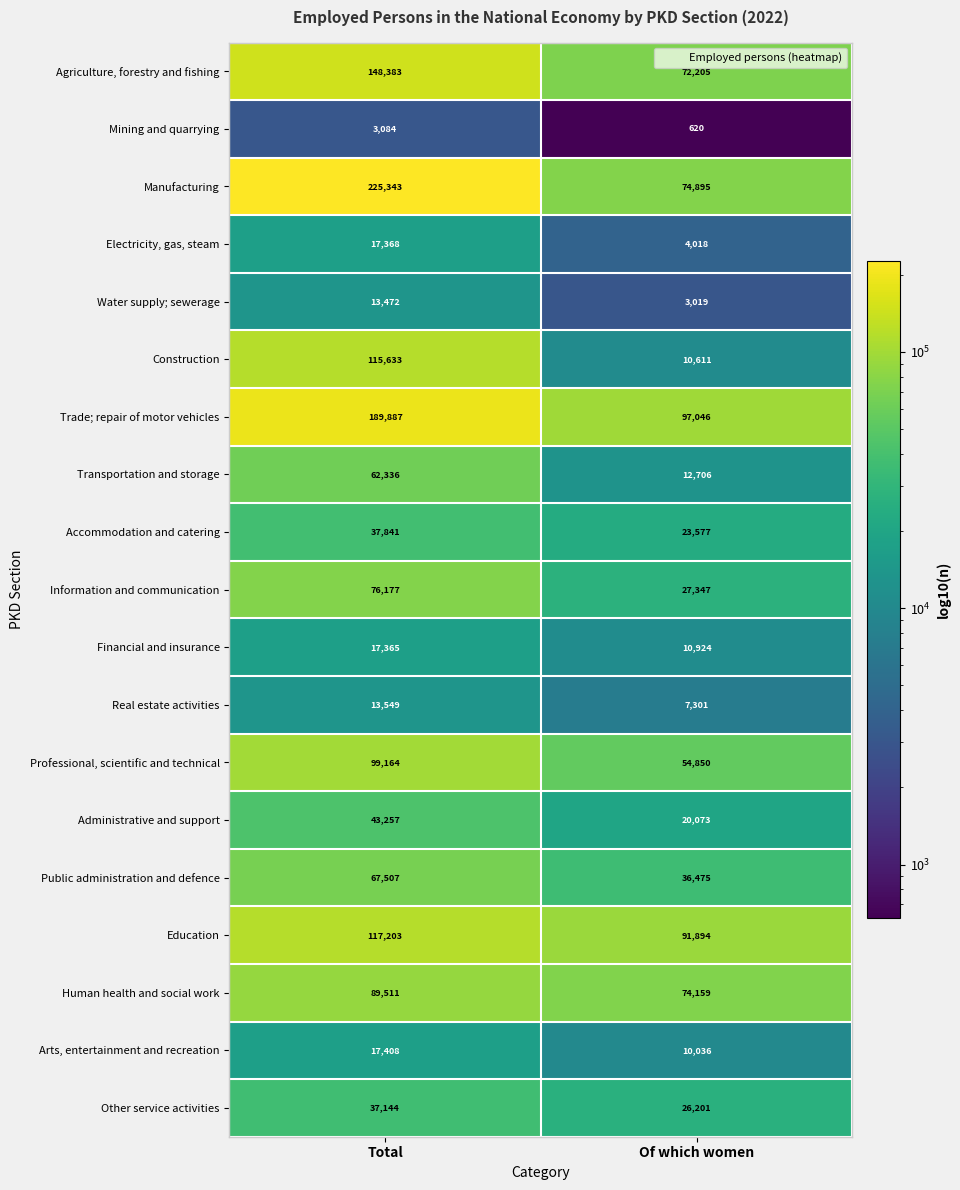

What is the average value of the Water supply; sewerage series?

8246